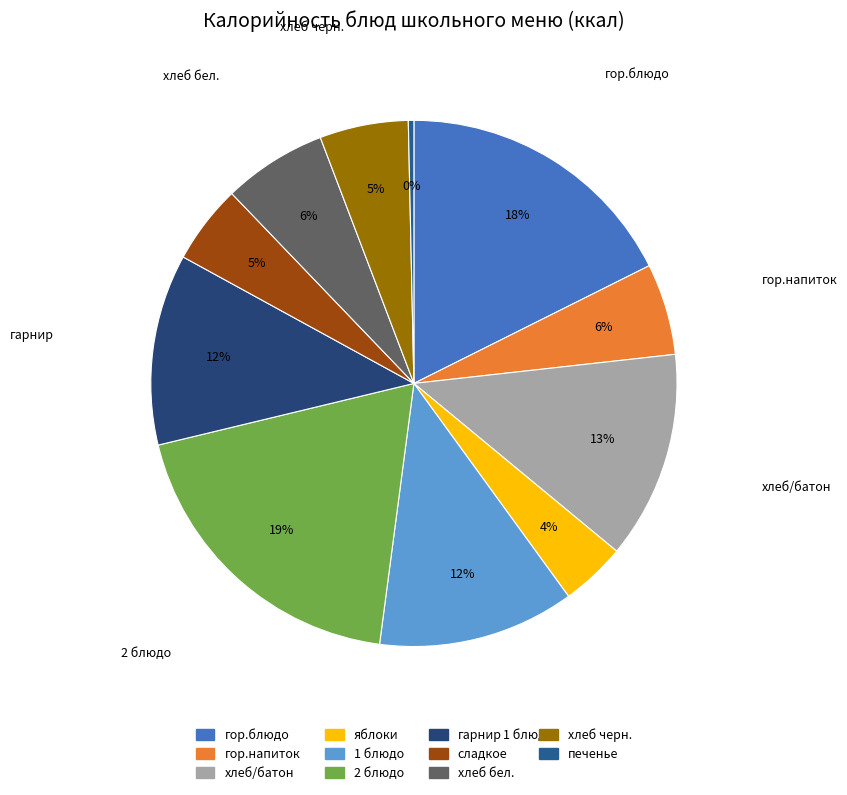

What is the smallest slice in the pie chart?

печенье